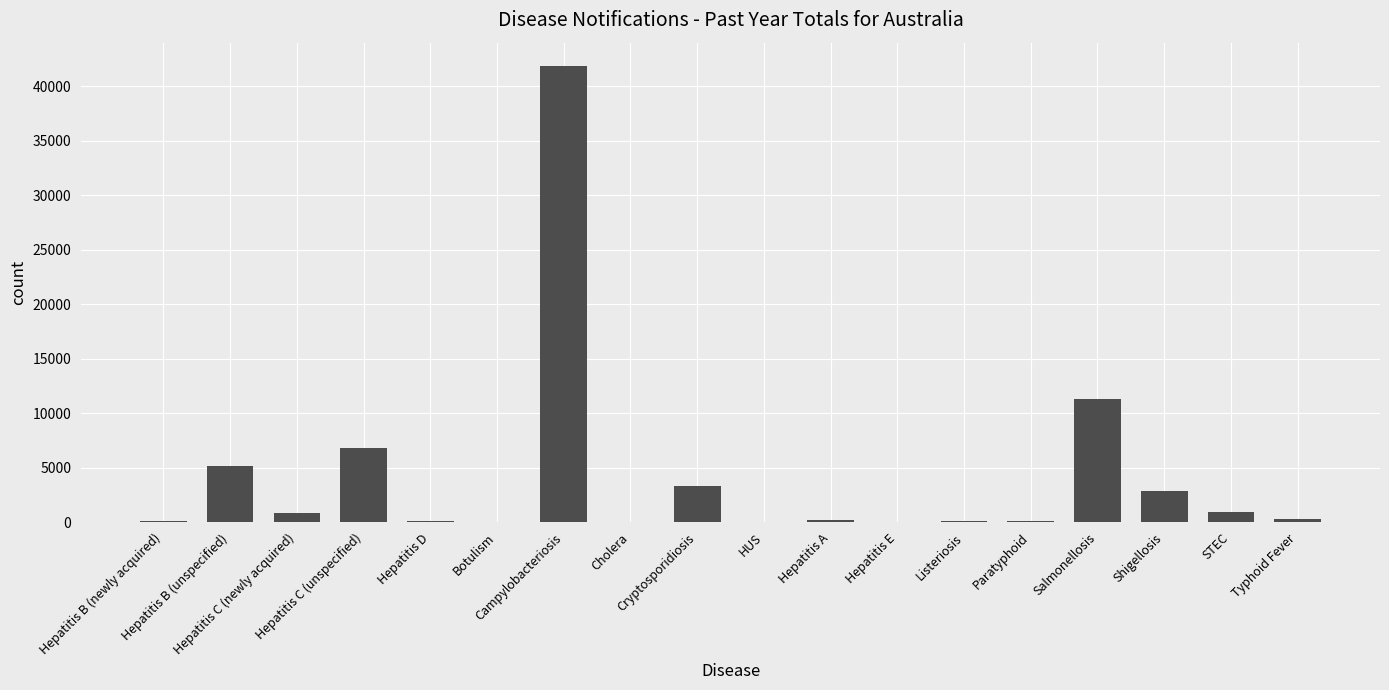

What is the greatest value displayed?

41881